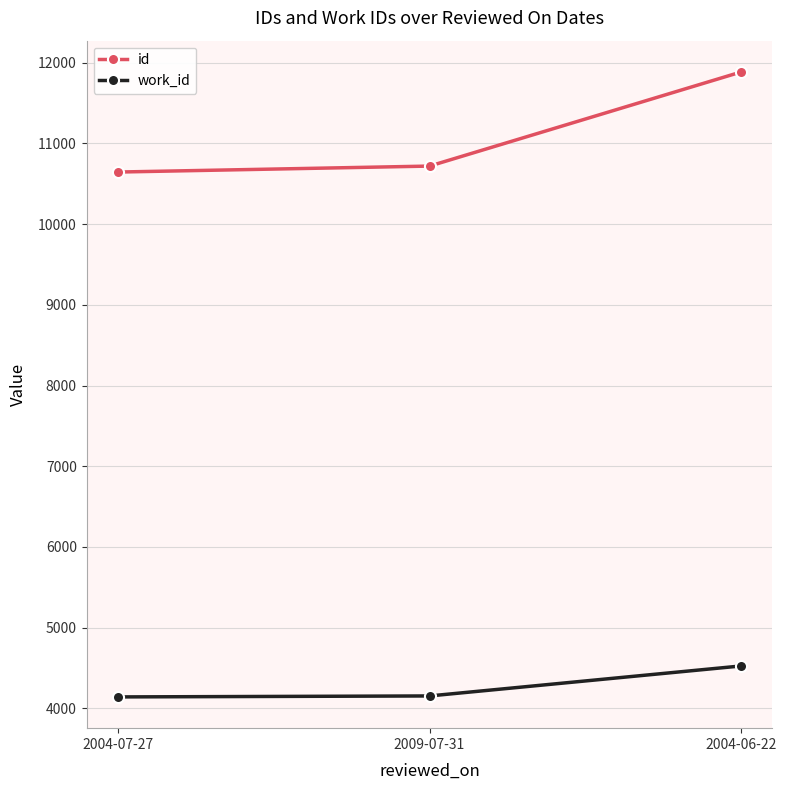

Which category has the lowest value in the id series?

2004-07-27